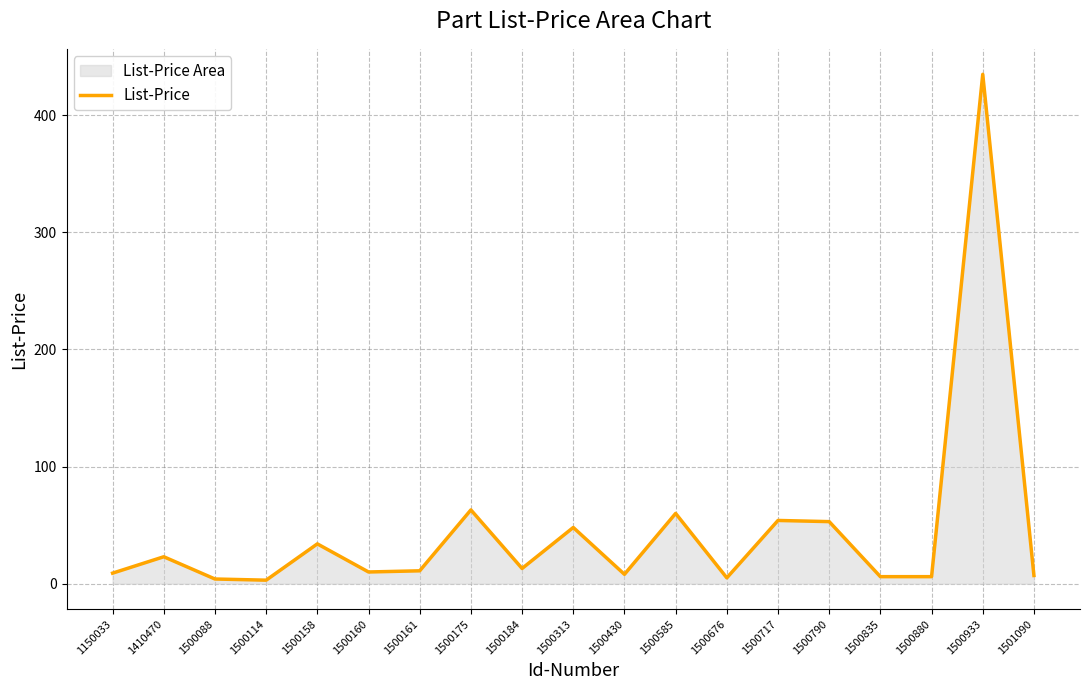

True or false: the data has more than 2 interior local peaks.

True